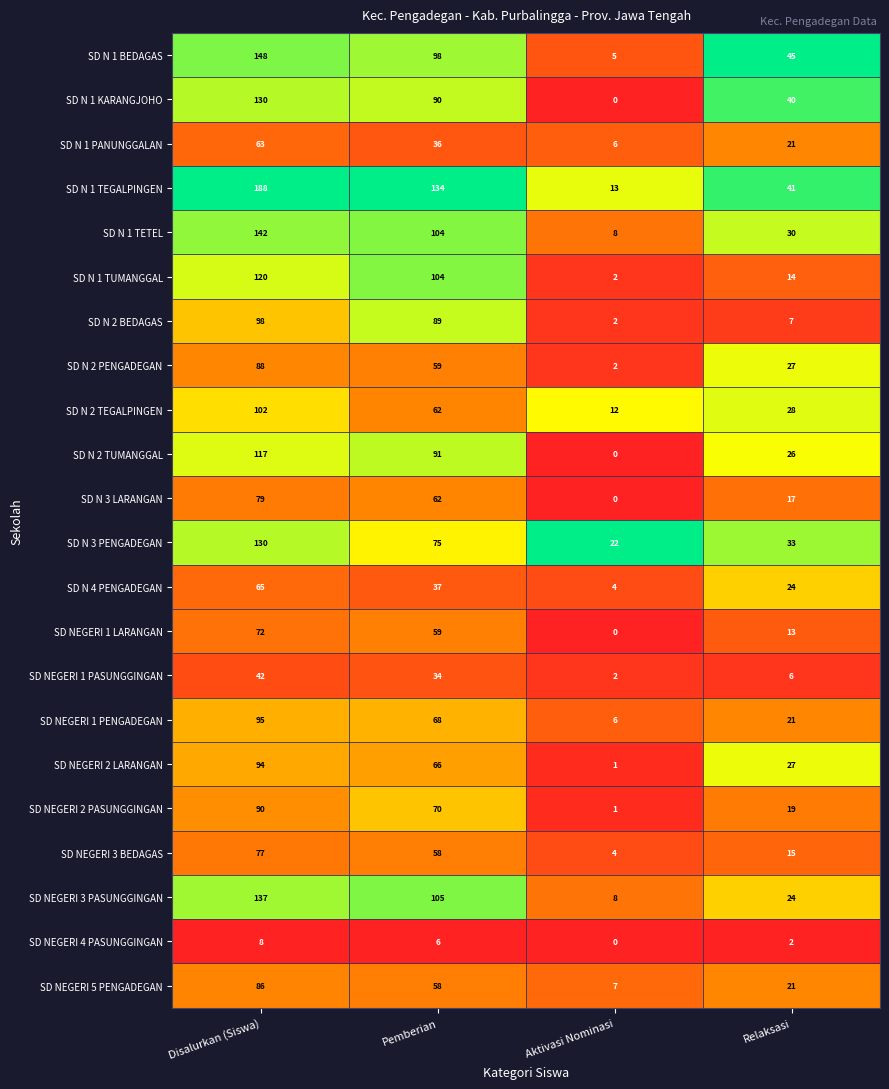

The value of SD NEGERI 1 LARANGAN at Pemberian is 94. True or false?

False